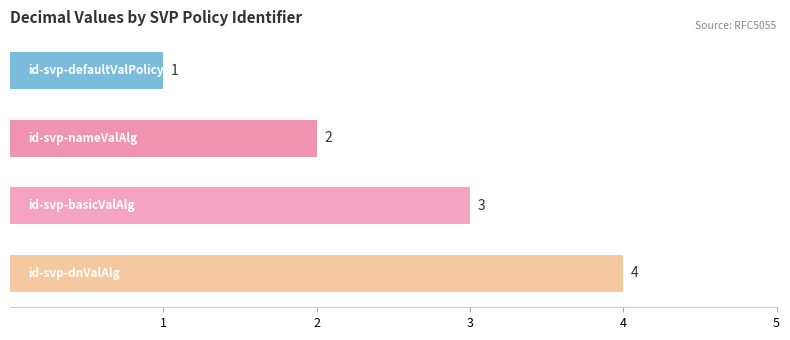

What is the sum of all values?

10